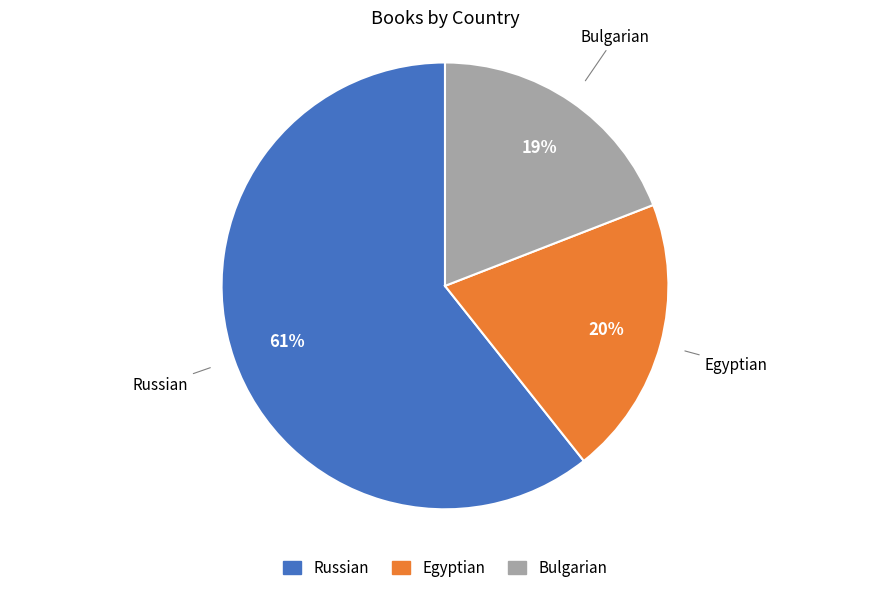

Does Bulgarian represent more than half of the total?

No